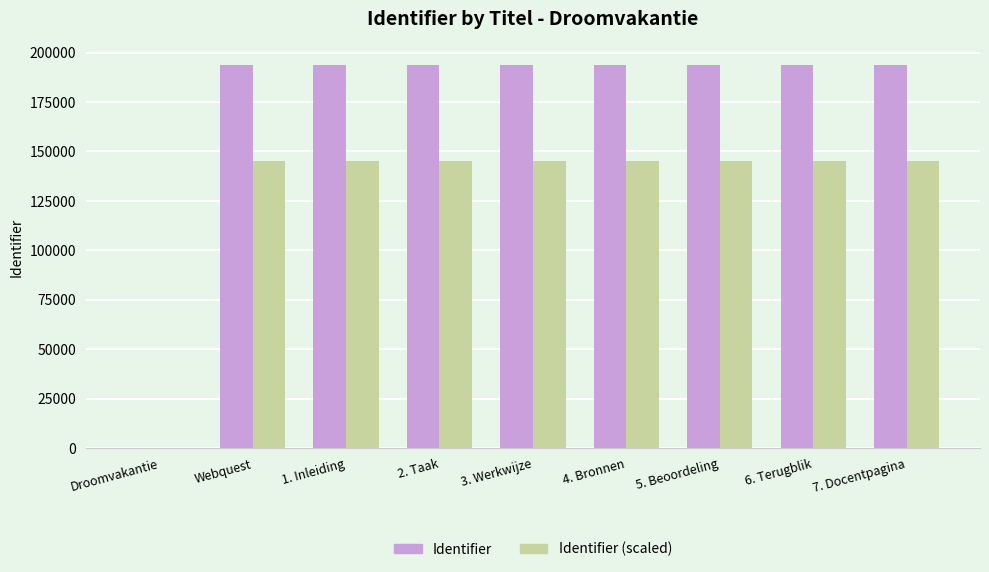

What is the total value across all series at Webquest?

339136.0